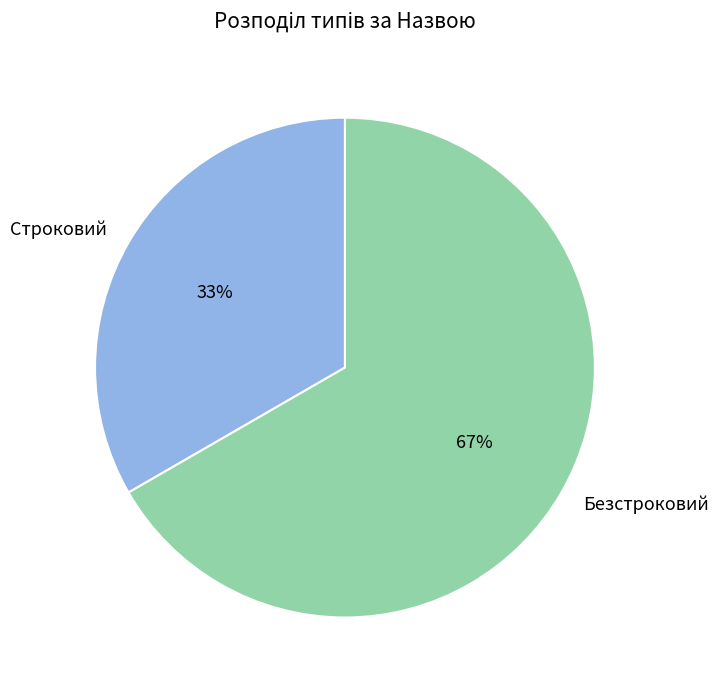

Combined, do Строковий and Безстроковий account for over 50%?

Yes